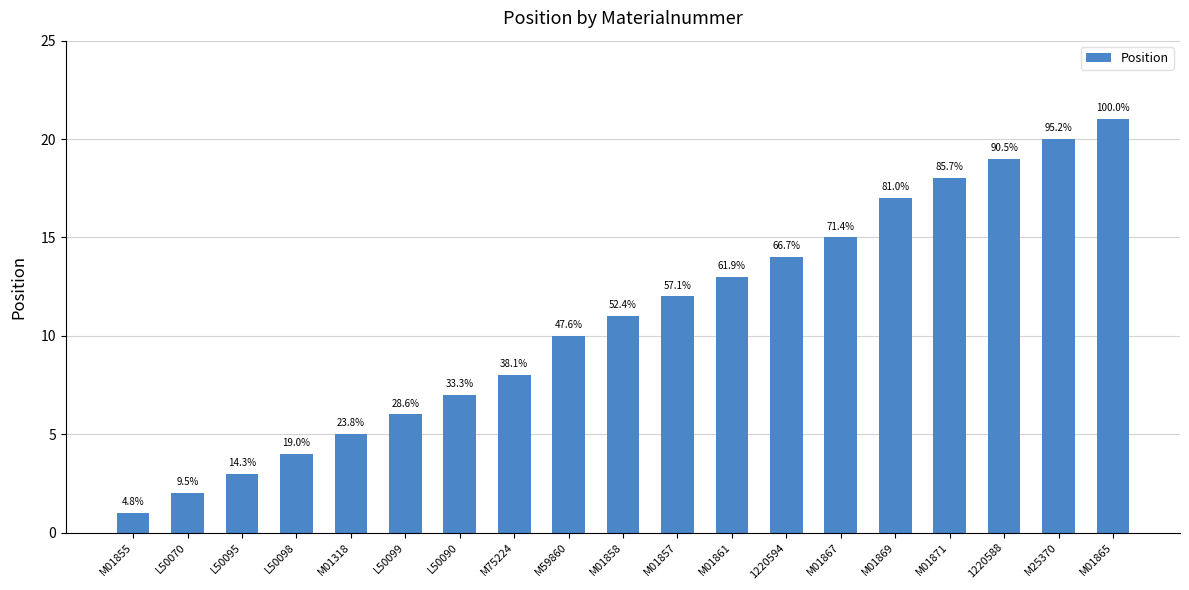

Rank the categories by value from highest to lowest.

M01865, M25370, 1220588, M01871, M01869, M01867, 1220594, M01861, M01857, M01858, M59860, M75224, L50090, L50099, M01318, L50098, L50095, L50070, M01855